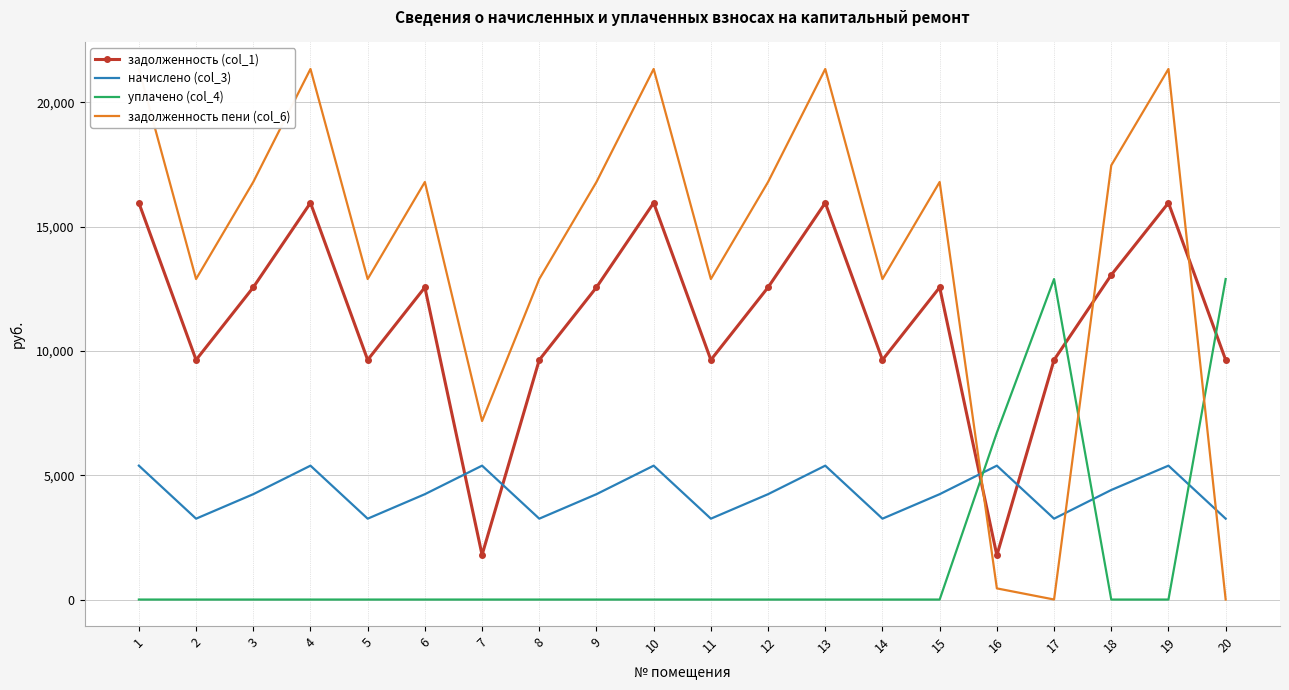

True or false: начислено (col_3) and задолженность (col_1) intersect in this chart.

True